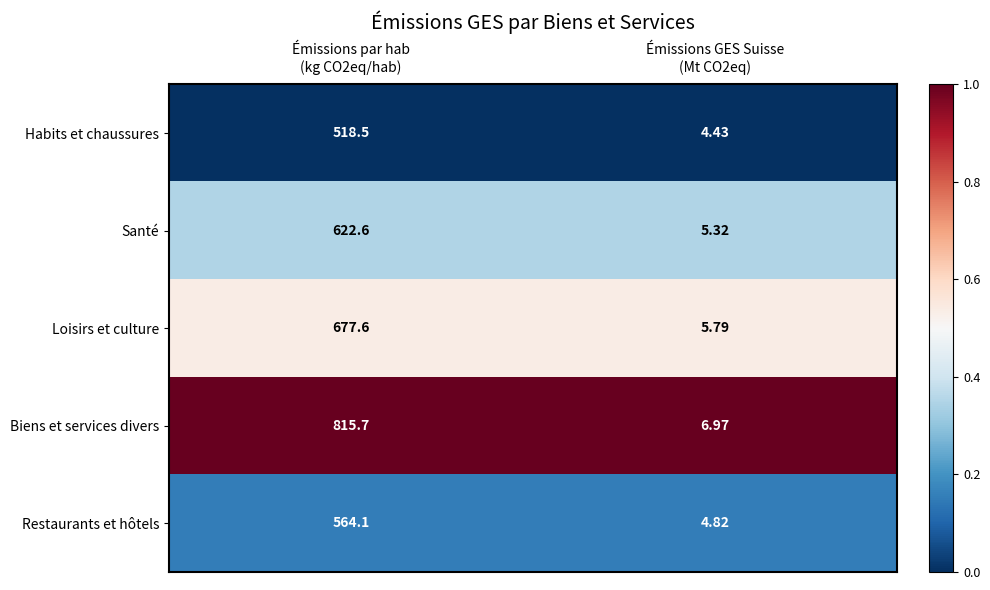

List the series in order of their overall mean, lowest first.

Habits et chaussures, Restaurants et hôtels, Santé, Loisirs et culture, Biens et services divers